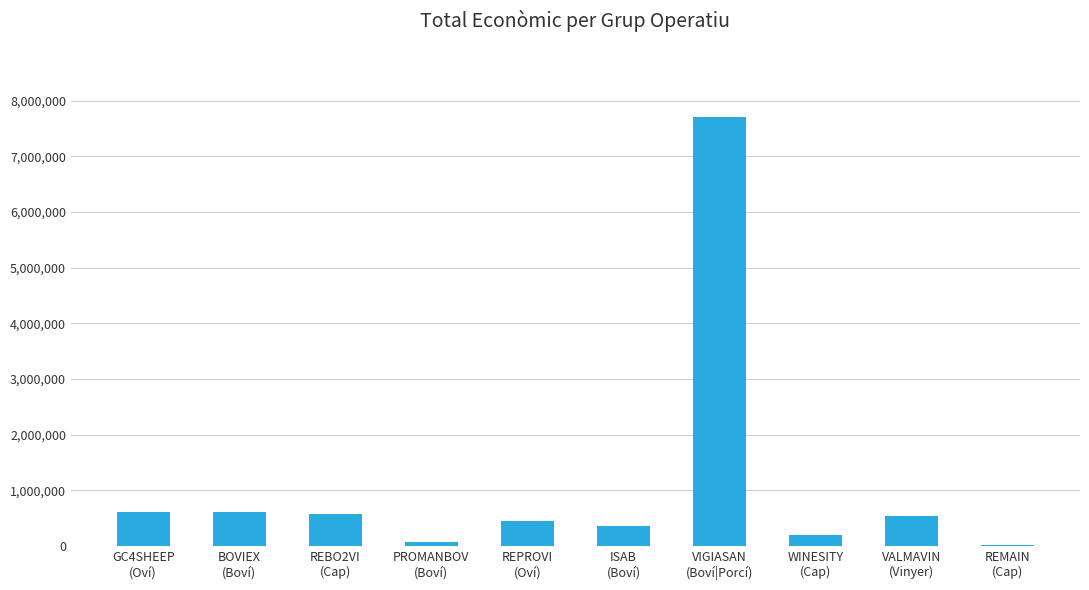

What is the greatest value displayed?

7717171